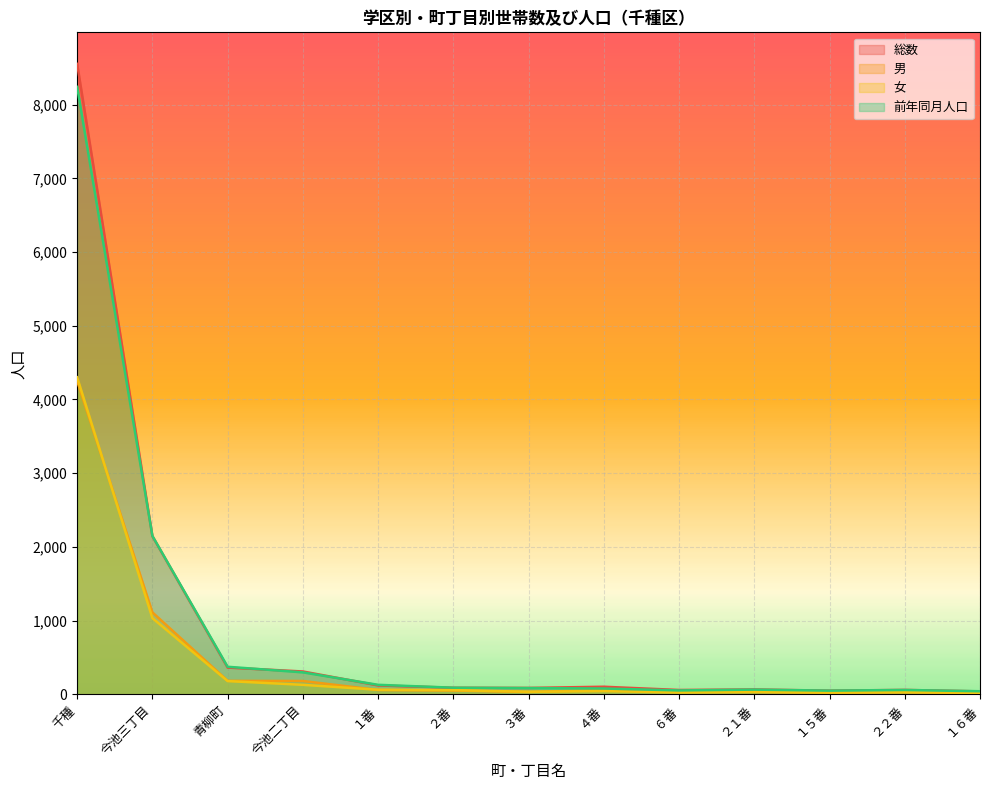

How many data points in 前年同月人口 are above 85?

6